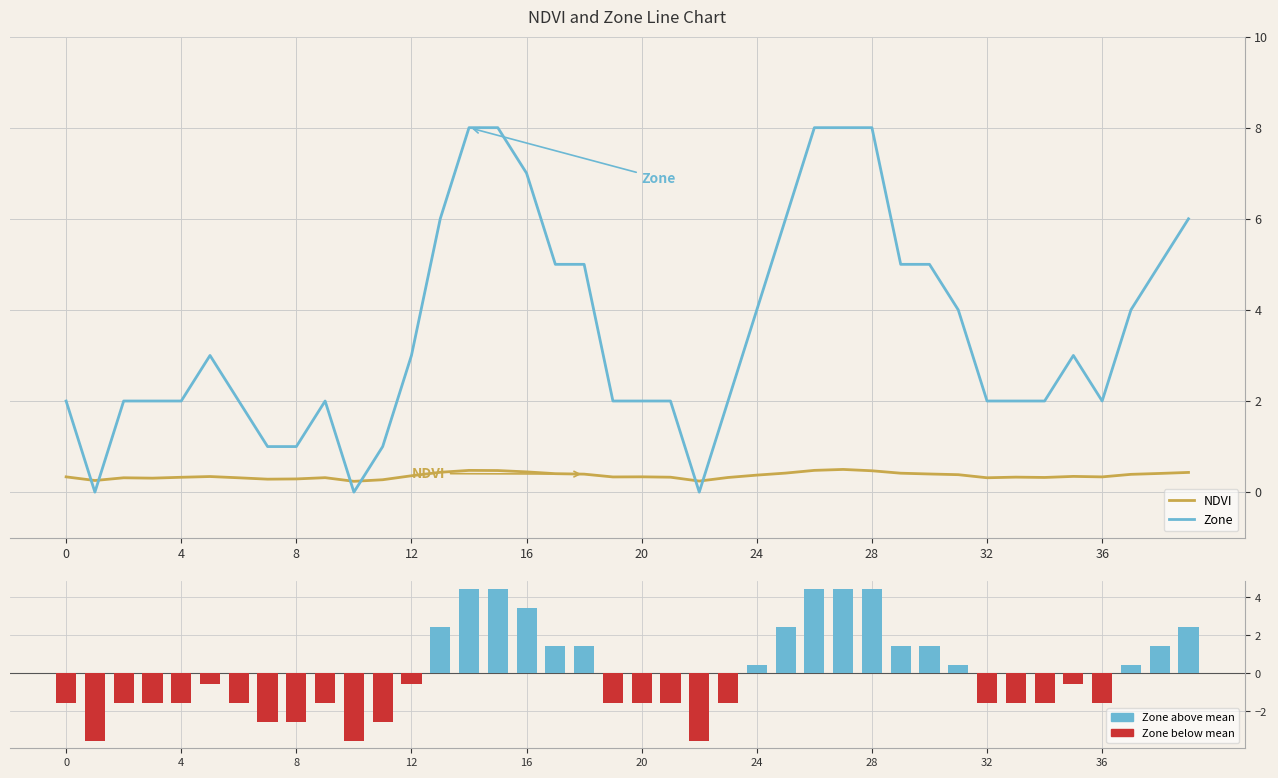

The value of Zone deviation at 36 is -1.5. True or false?

True